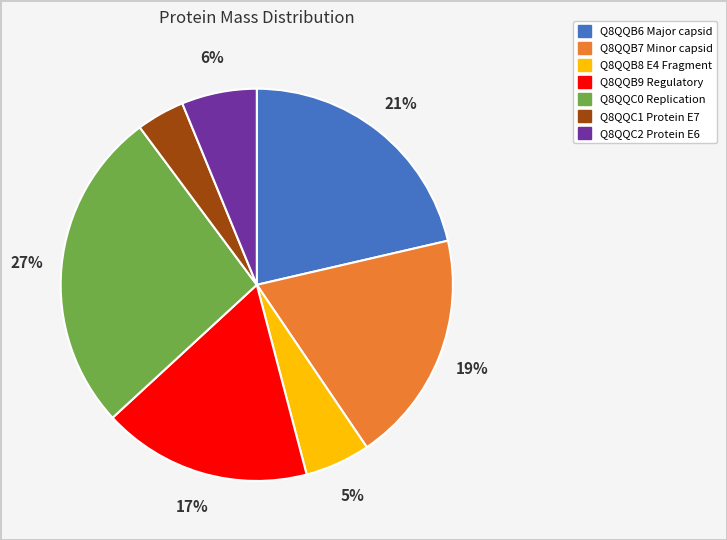

Do Q8QQB8 E4 Fragment and Q8QQB7 Minor capsid together represent more than half of the pie?

No